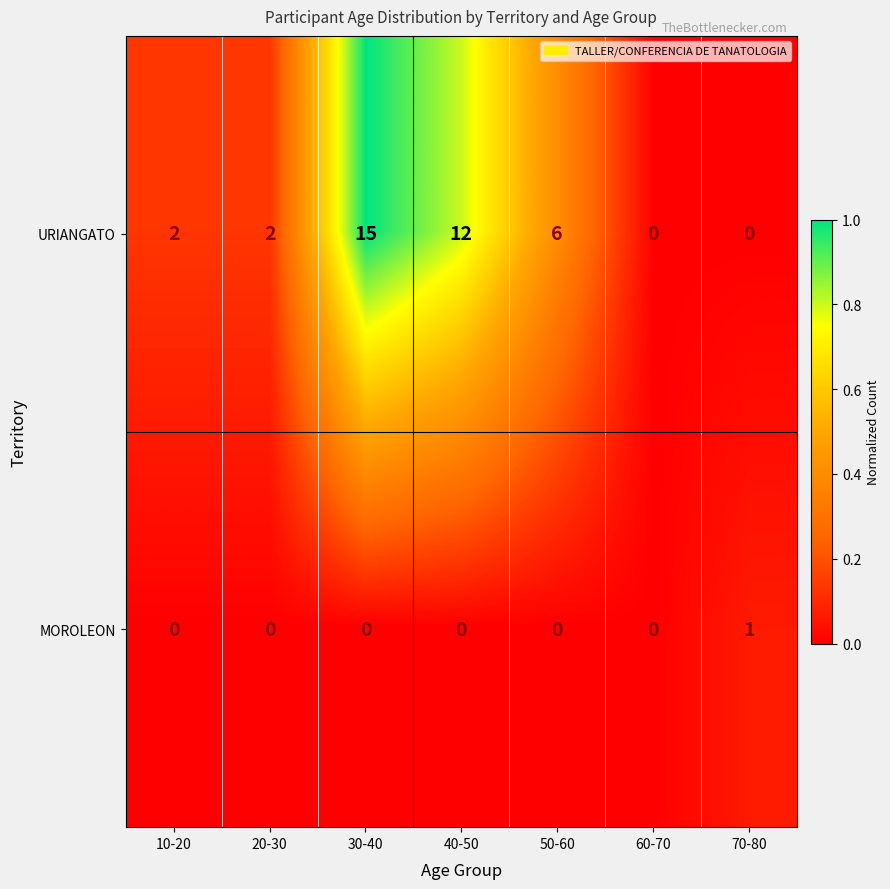

At which category is the sum across all series the highest?

30-40